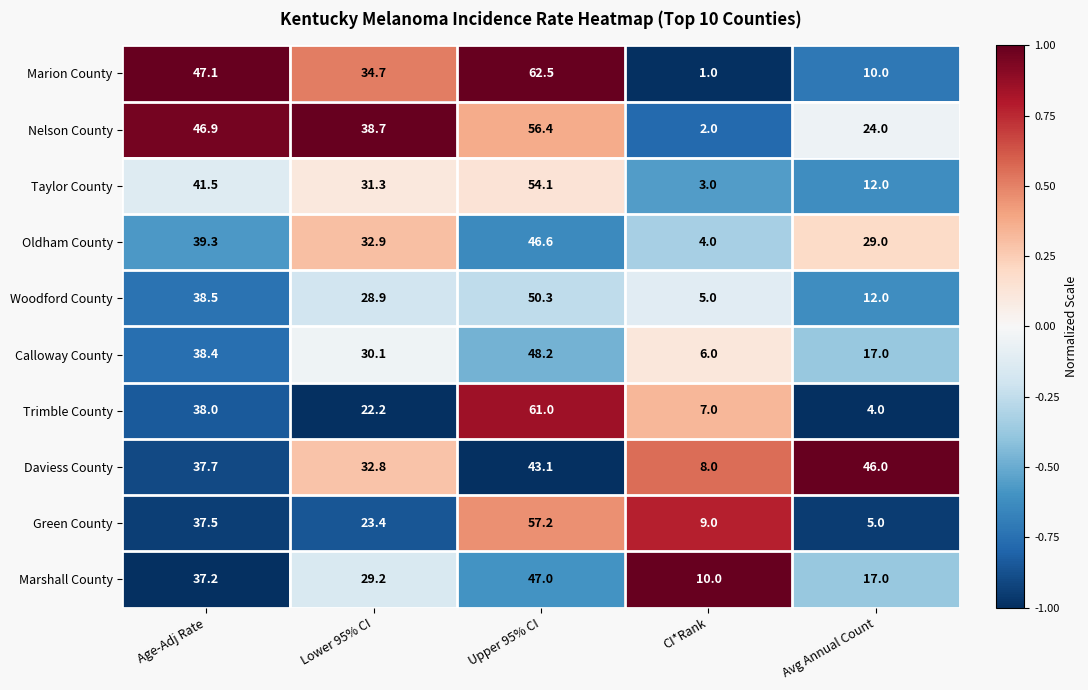

Which series has the widest spread of values?

Marion County